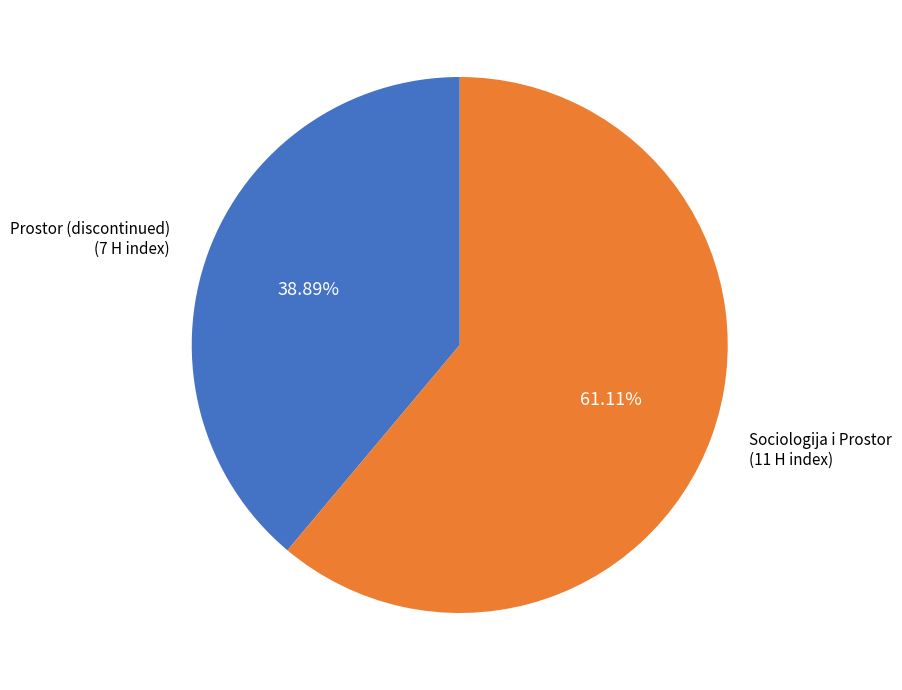

Is the sum of Sociologija i Prostor and Prostor (discontinued) greater than half?

Yes